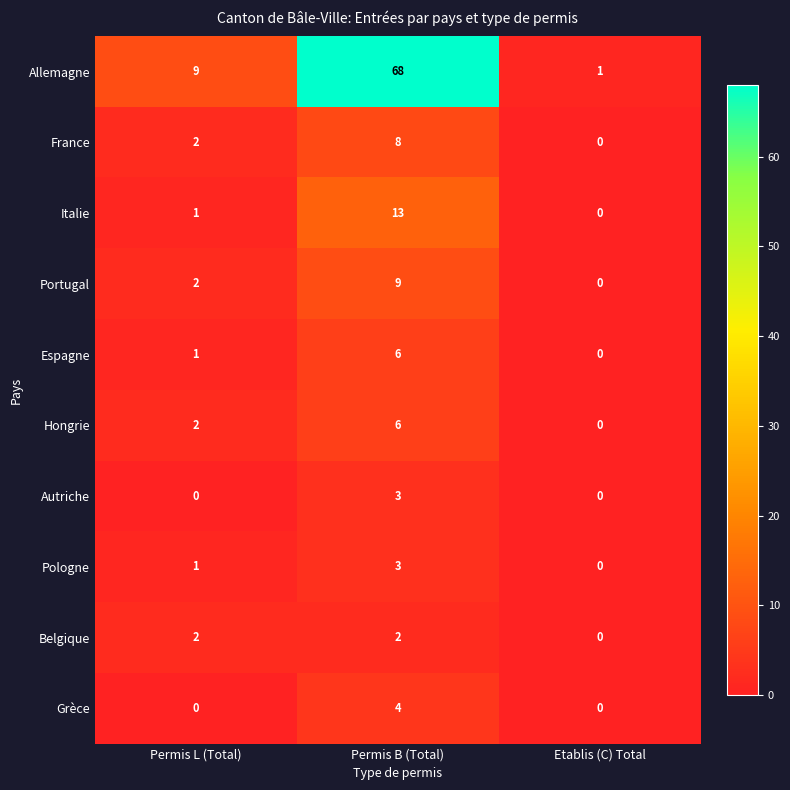

At which label is Pologne closest to 1?

Permis L (Total)